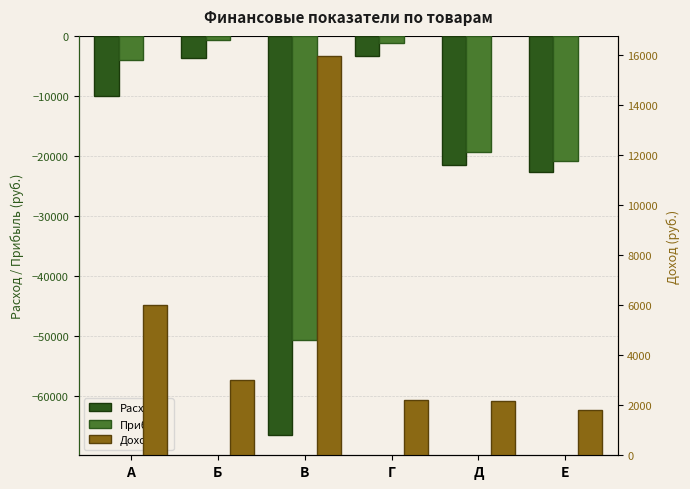

What is the smallest value displayed?

-66600